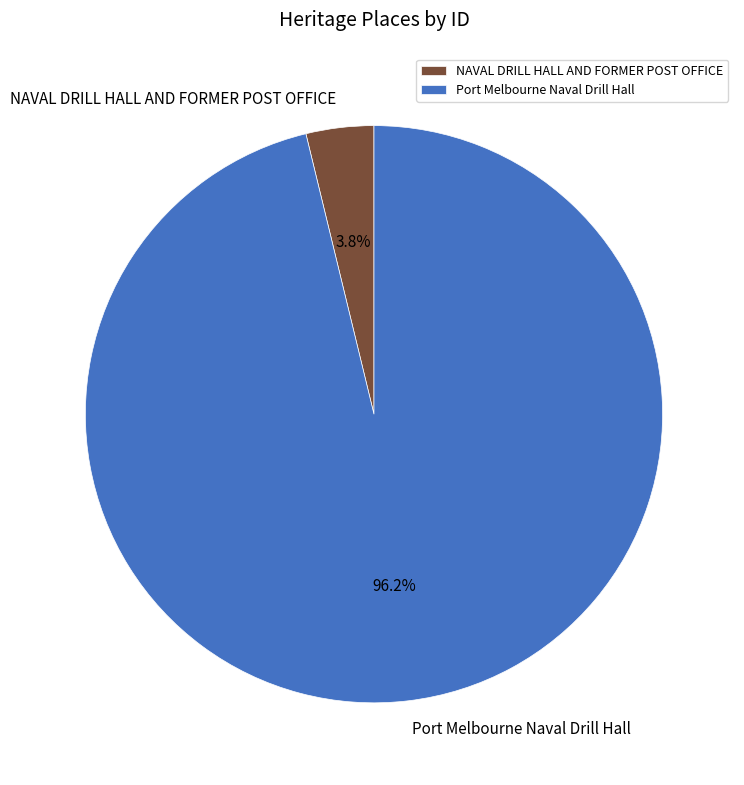

What is the smallest slice in the pie chart?

NAVAL DRILL HALL AND FORMER POST OFFICE